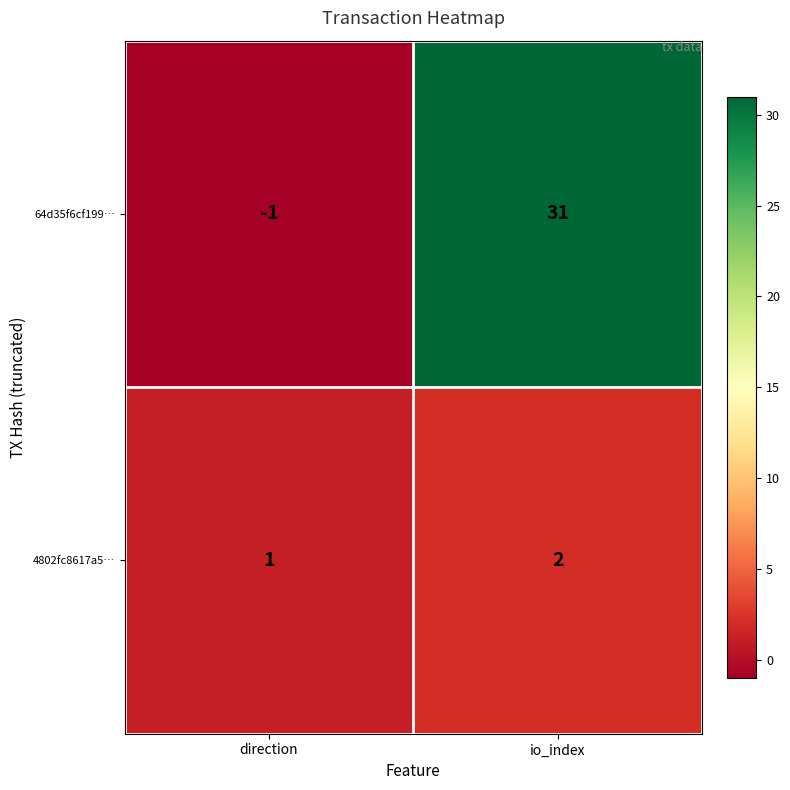

Reading left to right, transcribe all the data shown in this chart.

64d35f6cf199…: direction=-1	io_index=31
4802fc8617a5…: direction=1	io_index=2